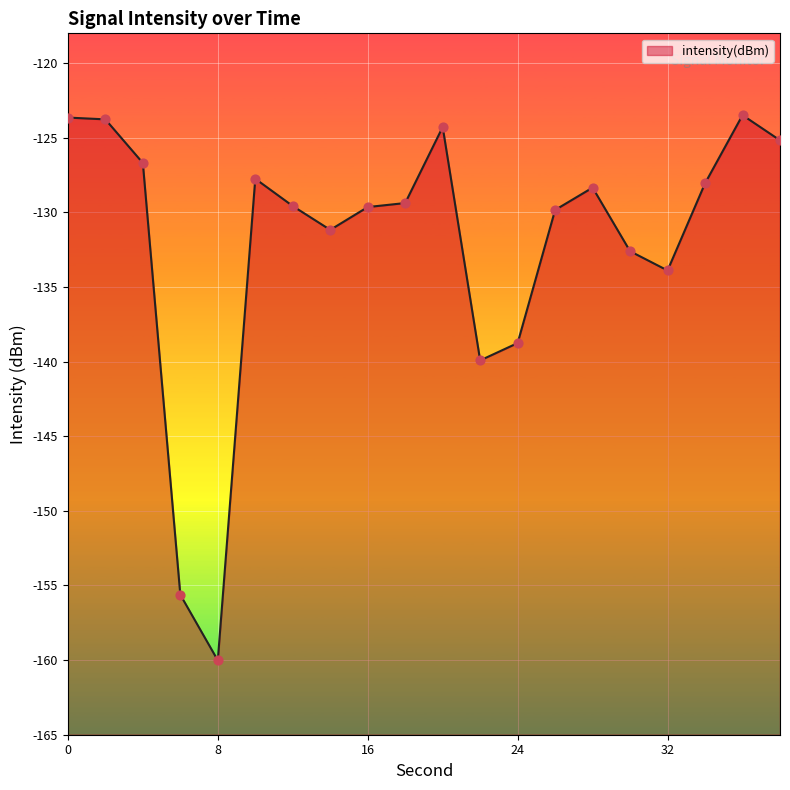

Between 14 and 20, which is larger?

20